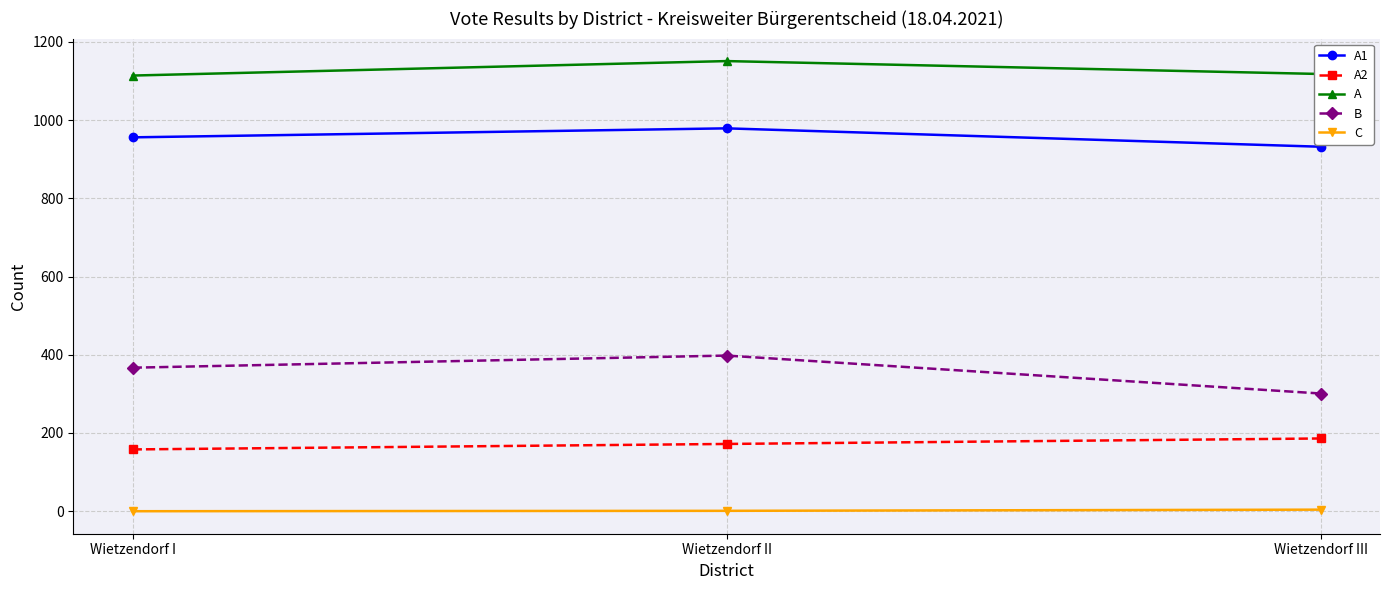

The A1 series shows 932 at Wietzendorf III. True or false?

True